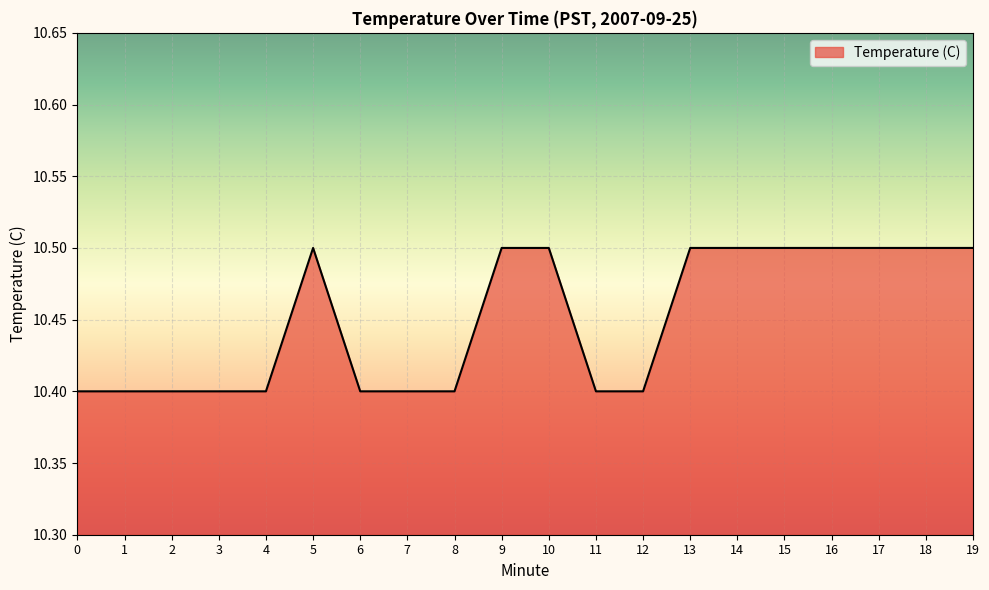

How many lines are shown in the chart?

1